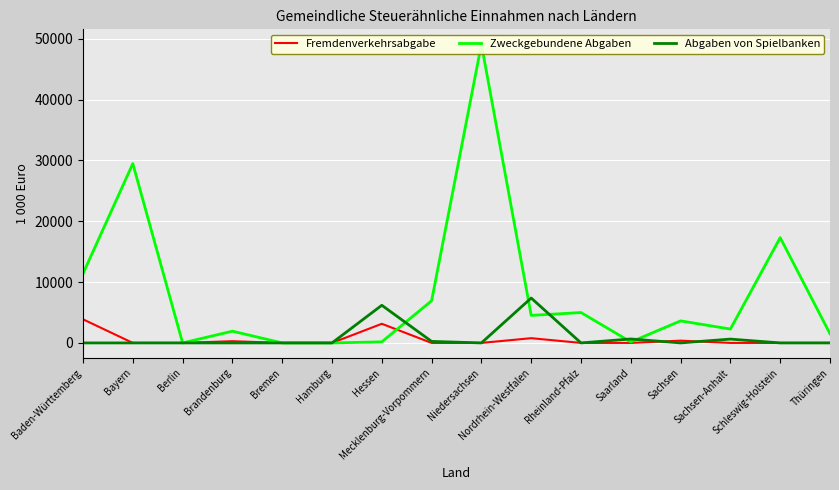

Where is Zweckgebundene Abgaben nearest to the value 24540?

Bayern